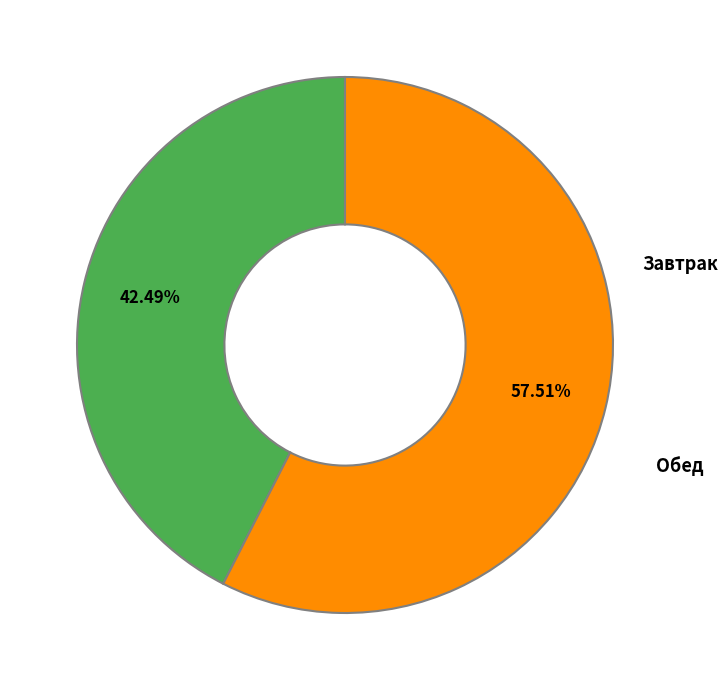

Is Завтрак the majority of the pie?

No